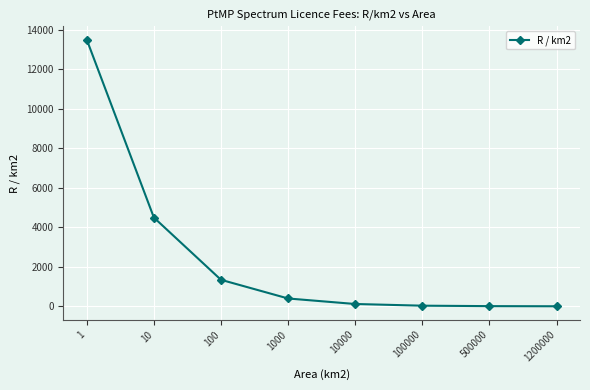

What is the maximum value shown in the chart?

13500.0